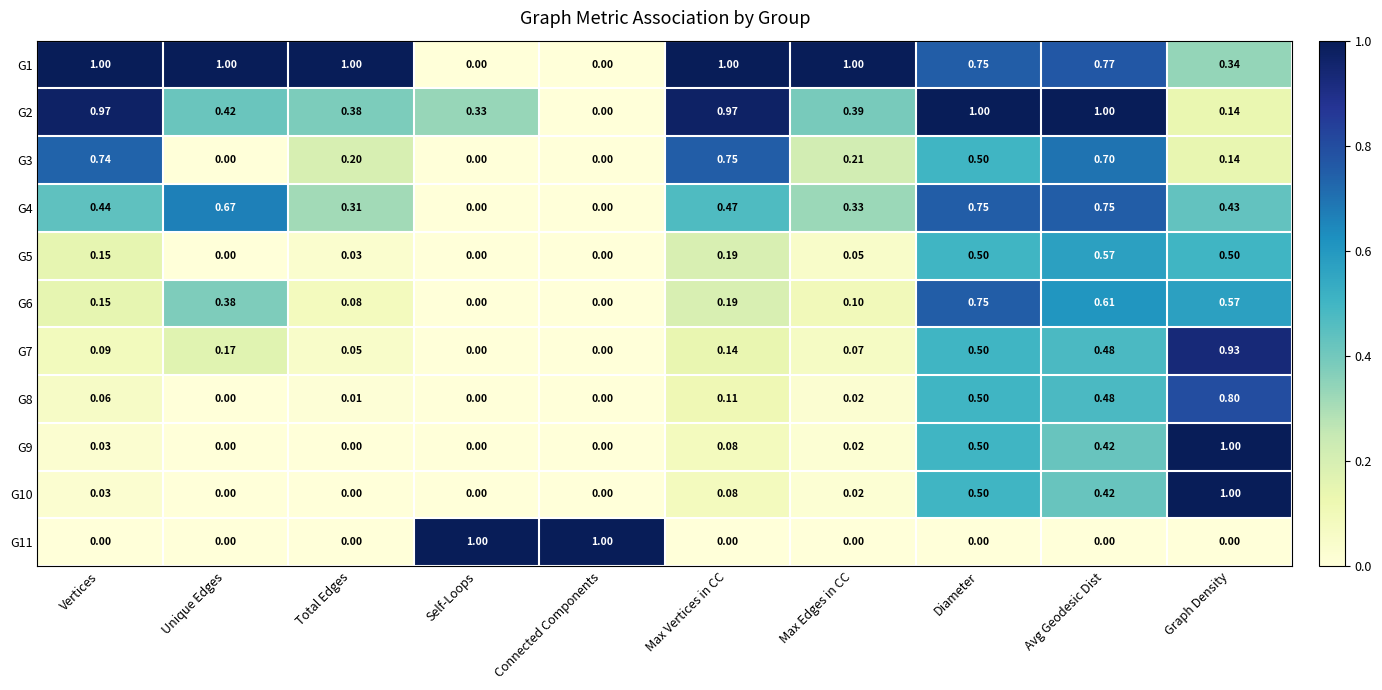

At which label is G2 closest to 0?

Connected Components